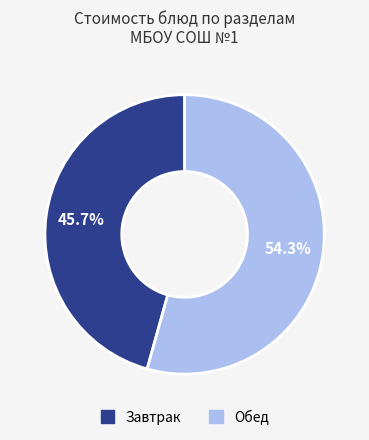

Does any single category account for the majority?

Yes